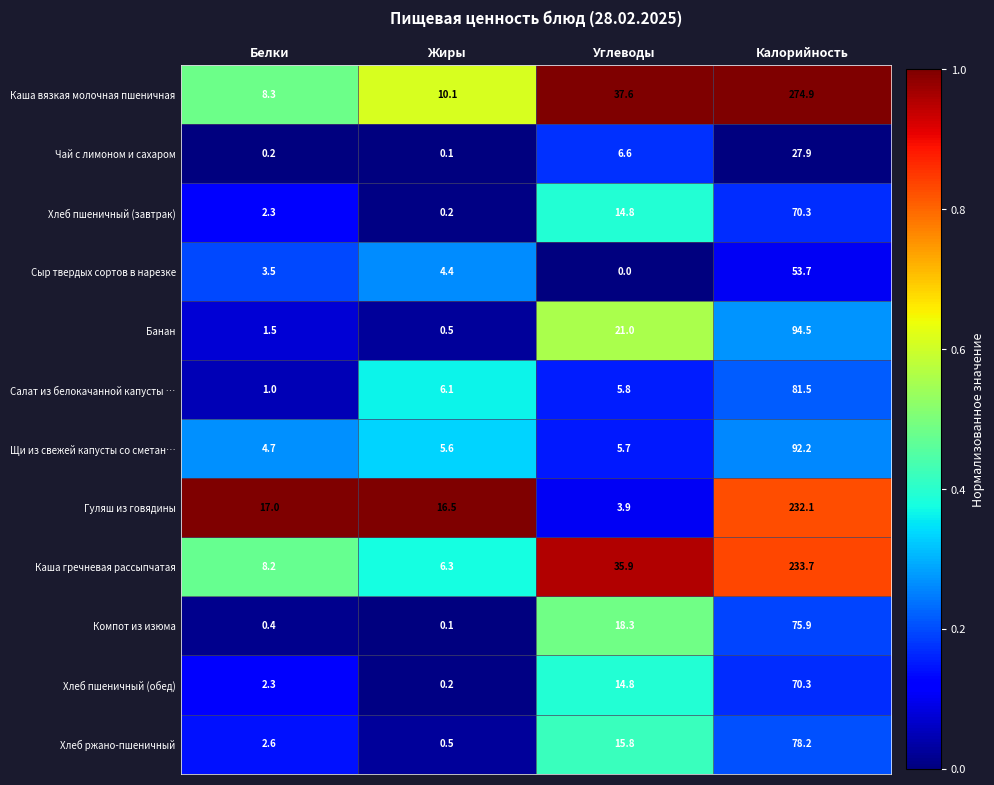

What is the difference between the maximum and second lowest values in the Гуляш из говядины series?

215.6